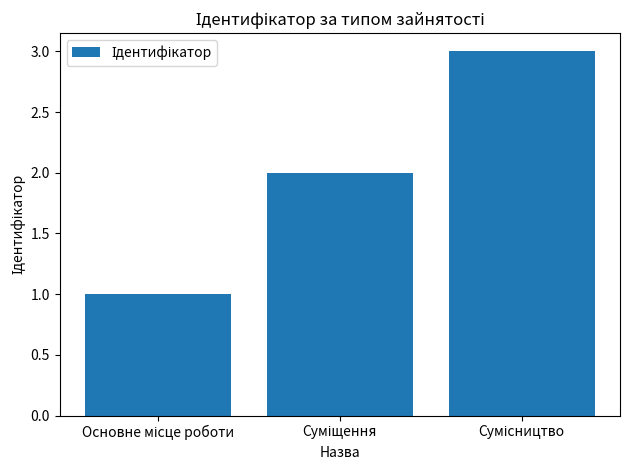

How many values are between 1 and 3?

3